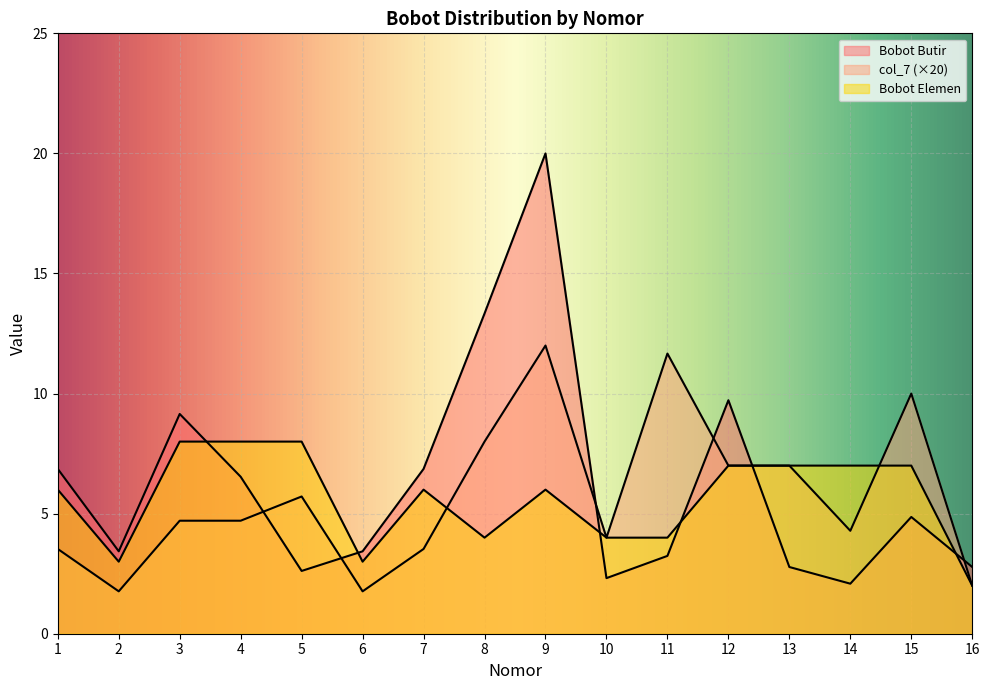

True or false: Bobot Elemen and col_7 cross at least once.

True